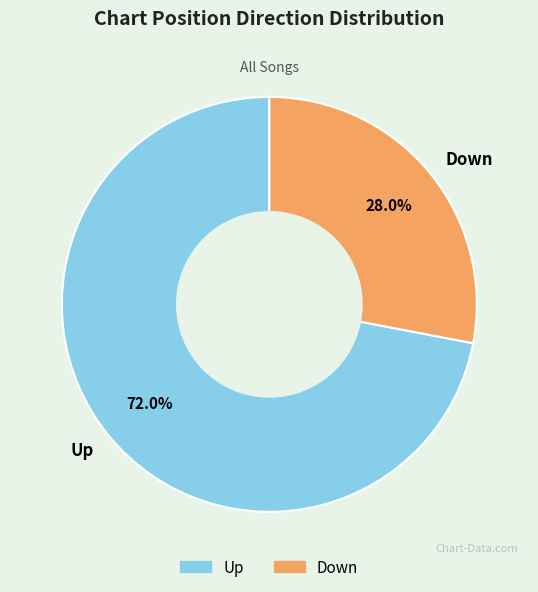

Is the sum of Down and Up greater than half?

Yes